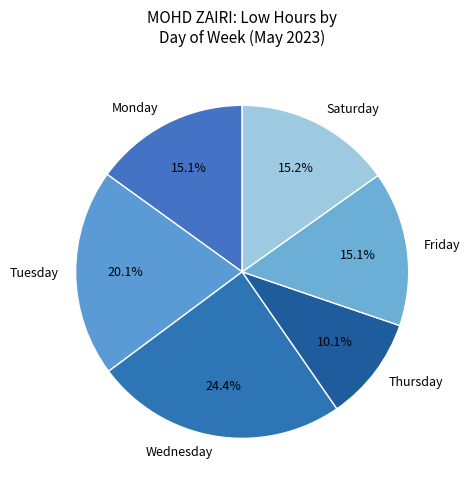

Does any single category account for the majority?

No